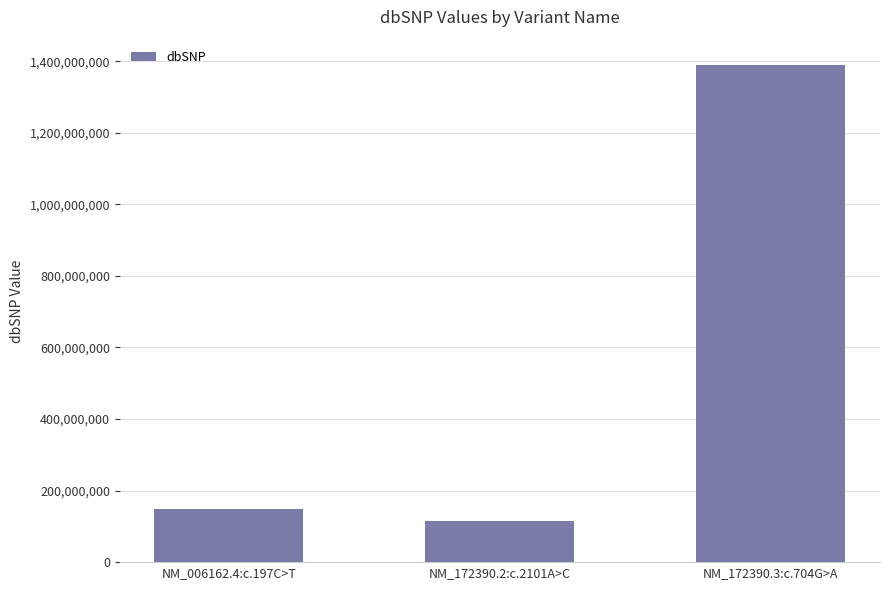

List the labels in order of value, smallest first.

NM_172390.2:c.2101A>C, NM_006162.4:c.197C>T, NM_172390.3:c.704G>A